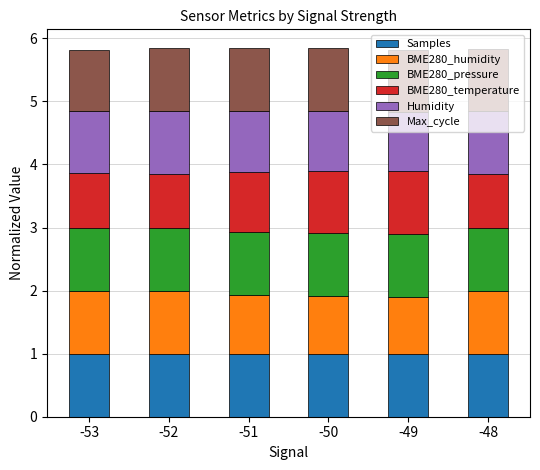

The Samples series shows 1.0 at -52. True or false?

True